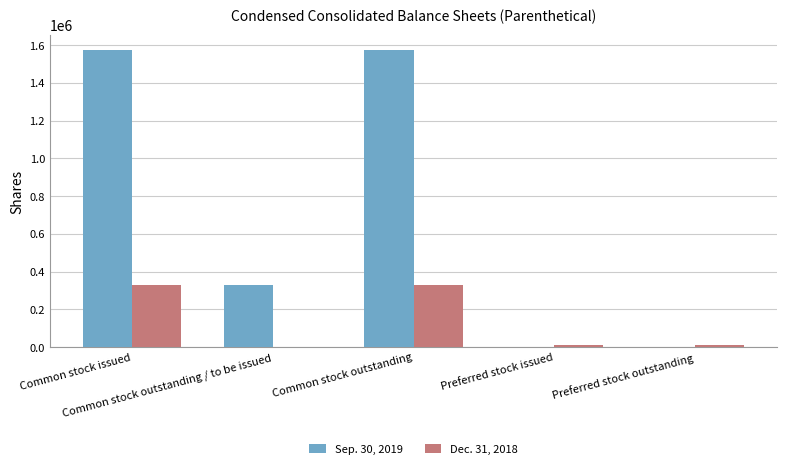

Reading left to right, what are all the values shown in this chart?

Sep. 30, 2019: Common stock issued=1575246	Common stock outstanding / to be issued=328689	Common stock outstanding=1575246	Preferred stock issued=0	Preferred stock outstanding=0
Dec. 31, 2018: Common stock issued=328689	Common stock outstanding / to be issued=177	Common stock outstanding=328689	Preferred stock issued=9856	Preferred stock outstanding=9856